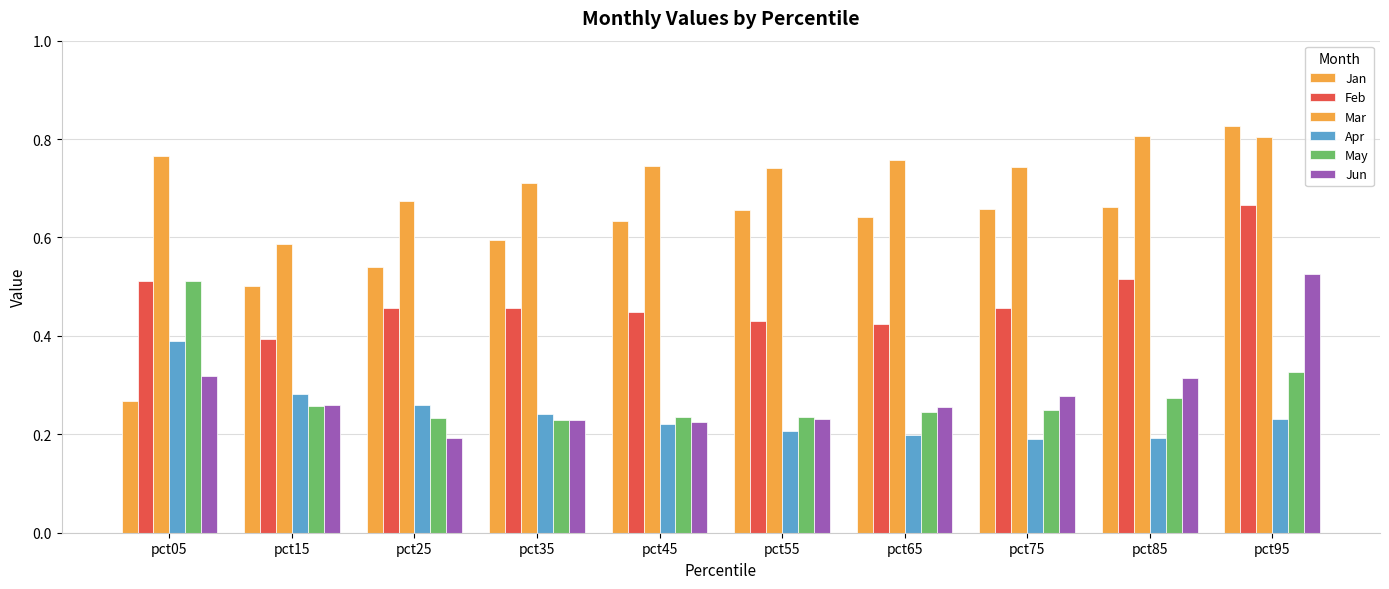

Reading left to right, list all the values displayed in this chart.

Jan: 0.3	0.5	0.5	0.6	0.6	0.7	0.6	0.7	0.7	0.8
Feb: 0.5	0.4	0.5	0.5	0.4	0.4	0.4	0.5	0.5	0.7
Mar: 0.8	0.6	0.7	0.7	0.7	0.7	0.8	0.7	0.8	0.8
Apr: 0.4	0.3	0.3	0.2	0.2	0.2	0.2	0.2	0.2	0.2
May: 0.5	0.3	0.2	0.2	0.2	0.2	0.2	0.3	0.3	0.3
Jun: 0.3	0.3	0.2	0.2	0.2	0.2	0.3	0.3	0.3	0.5